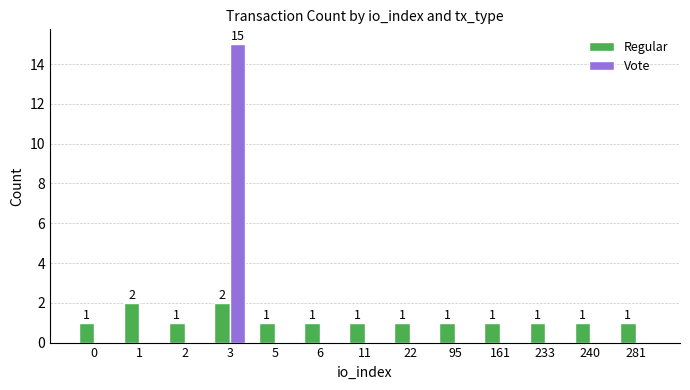

What is the maximum value for Vote?

15